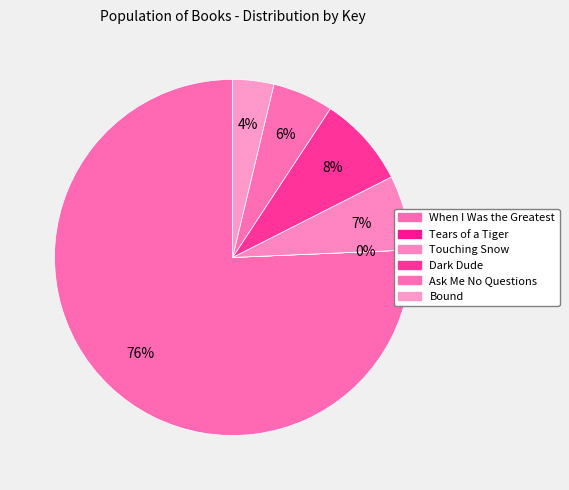

What percentage is the When I Was the Greatest slice, to the nearest percent?

76%